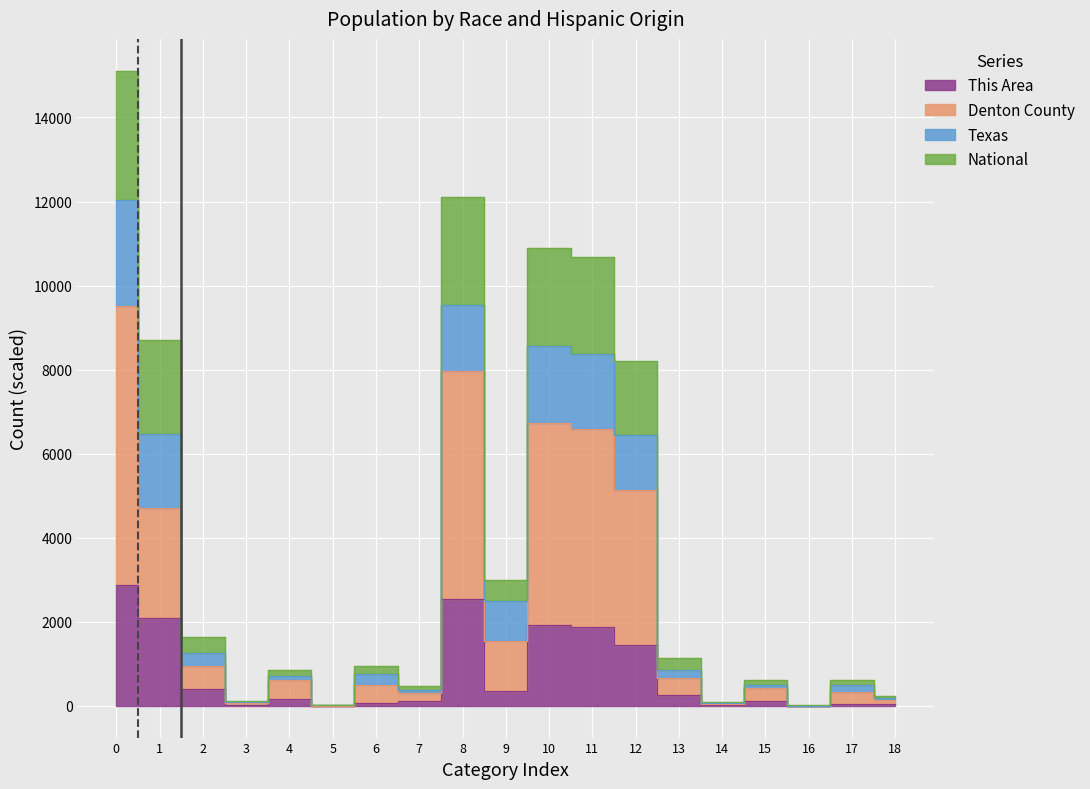

Count the number of categories in the chart.

19